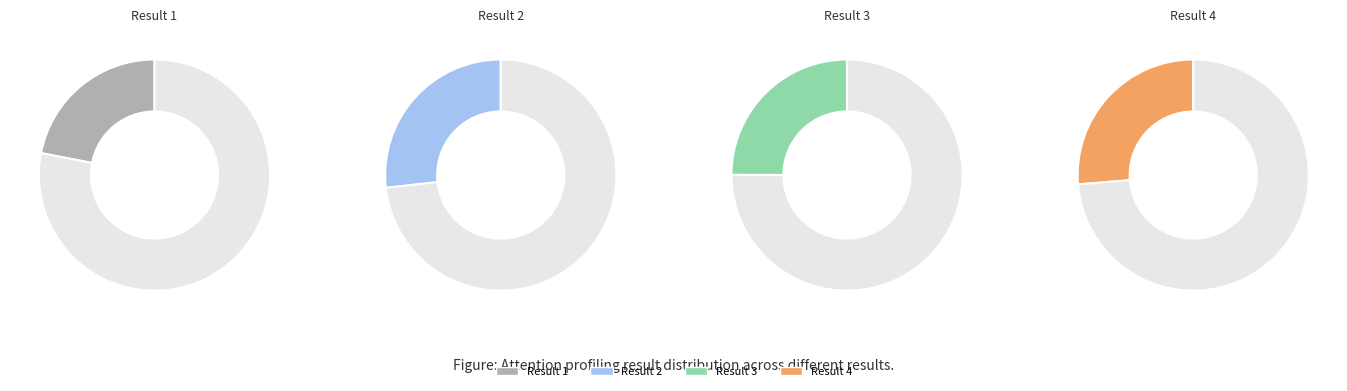

What percentage do 2 and 3 together represent?

51.7%